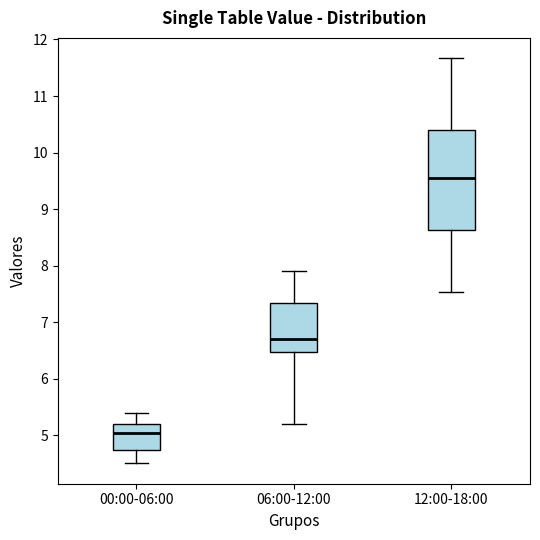

Reading left to right, read every box against the y-axis: the position of its median line, the range the box covers, and the ends of its whiskers. The values are not printed on the chart, so give them approximately, as read against the axis.

00:00-06:00: median 5.0, box 4.7 to 5.2, whiskers 4.5 to 5.4
06:00-12:00: median 6.7, box 6.5 to 7.3, whiskers 5.2 to 7.9
12:00-18:00: median 9.6, box 8.6 to 10.4, whiskers 7.5 to 11.7